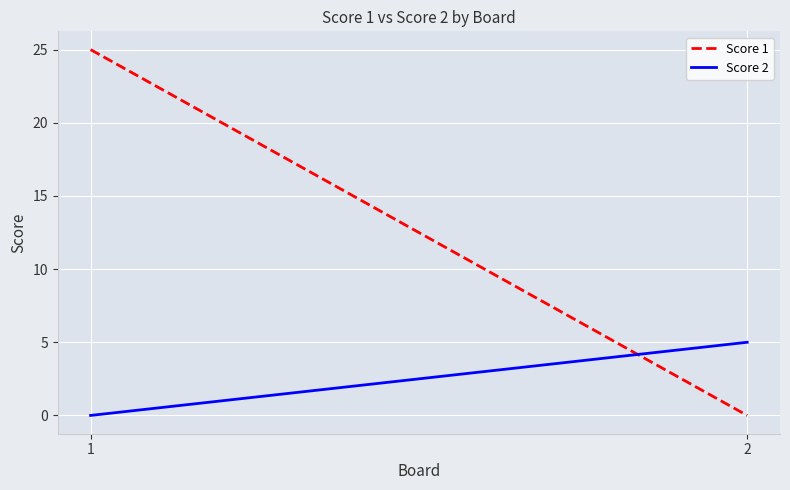

What is the difference between the highest and lowest values at 1?

25